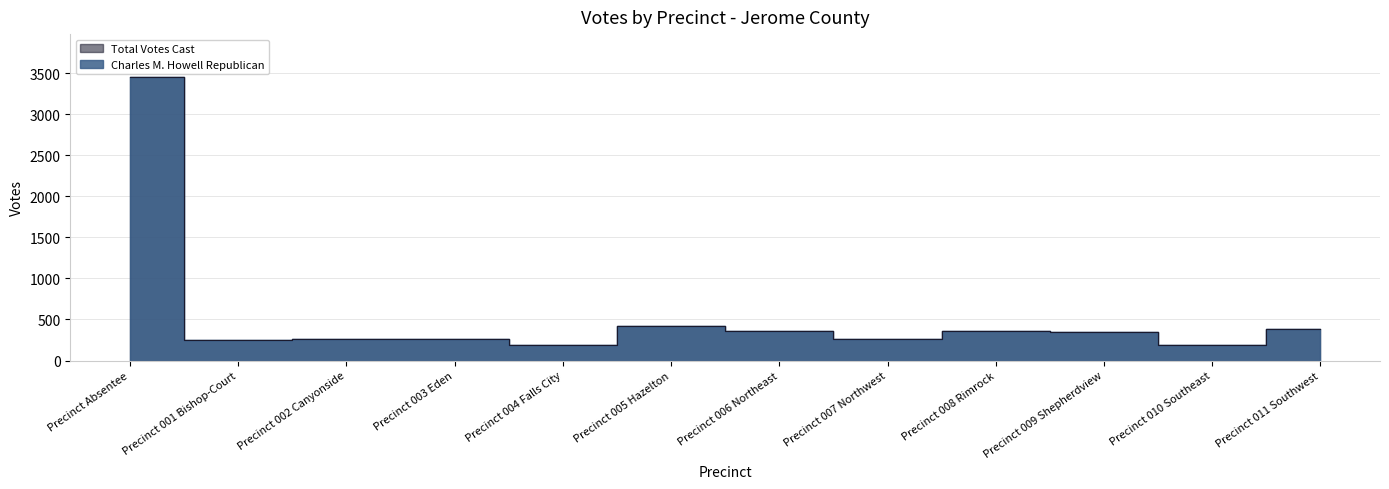

True or false: Charles M. Howell Republican and Total Votes Cast intersect in this chart.

False